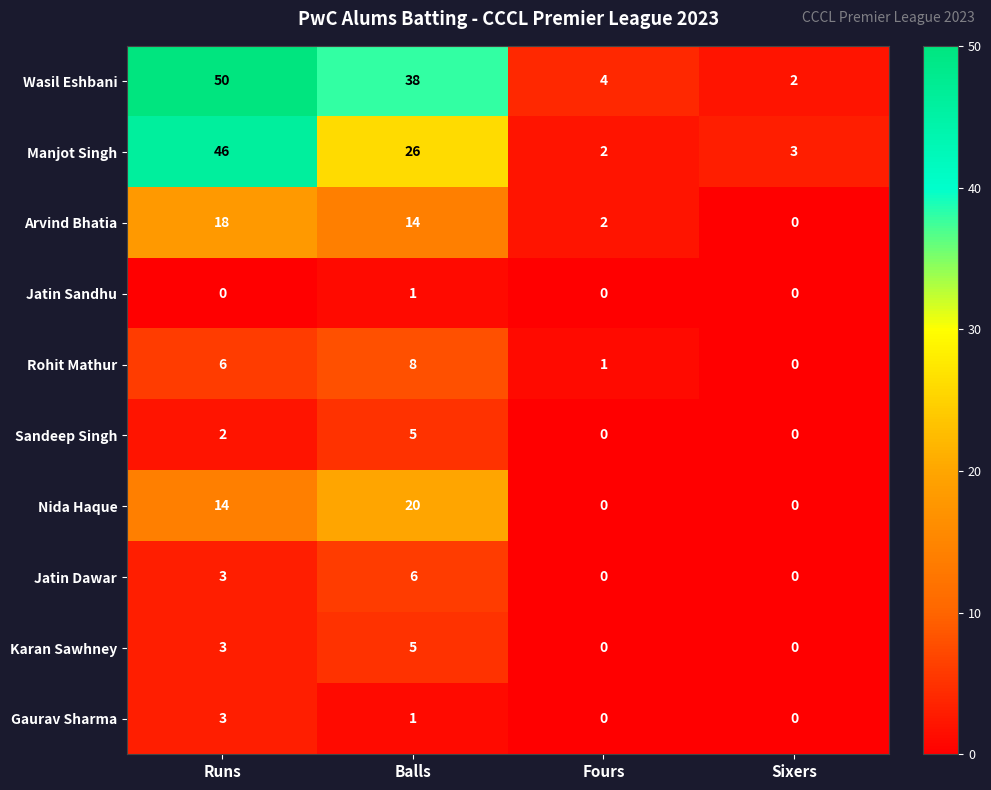

What is the difference between the Arvind Bhatia values at Balls and Runs?

4